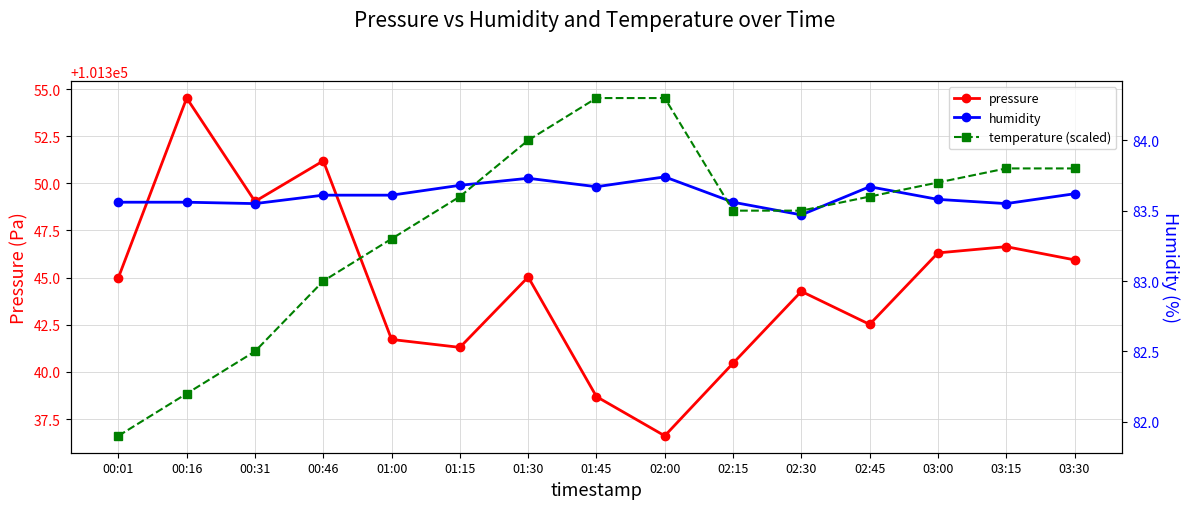

Reading left to right, transcribe all the data shown in this chart.

pressure: 00:01=101345.0	00:16=101354.5	00:31=101349.0	00:46=101351.2	01:00=101341.7	01:15=101341.3	01:30=101345.0	01:45=101338.7	02:00=101336.6	02:15=101340.5	02:30=101344.3	02:45=101342.5	03:00=101346.3	03:15=101346.6	03:30=101345.9
humidity: 00:01=83.6	00:16=83.6	00:31=83.5	00:46=83.6	01:00=83.6	01:15=83.7	01:30=83.7	01:45=83.7	02:00=83.7	02:15=83.6	02:30=83.5	02:45=83.7	03:00=83.6	03:15=83.5	03:30=83.6
temperature (scaled): 00:01=81.9	00:16=82.2	00:31=82.5	00:46=83.0	01:00=83.3	01:15=83.6	01:30=84.0	01:45=84.3	02:00=84.3	02:15=83.5	02:30=83.5	02:45=83.6	03:00=83.7	03:15=83.8	03:30=83.8